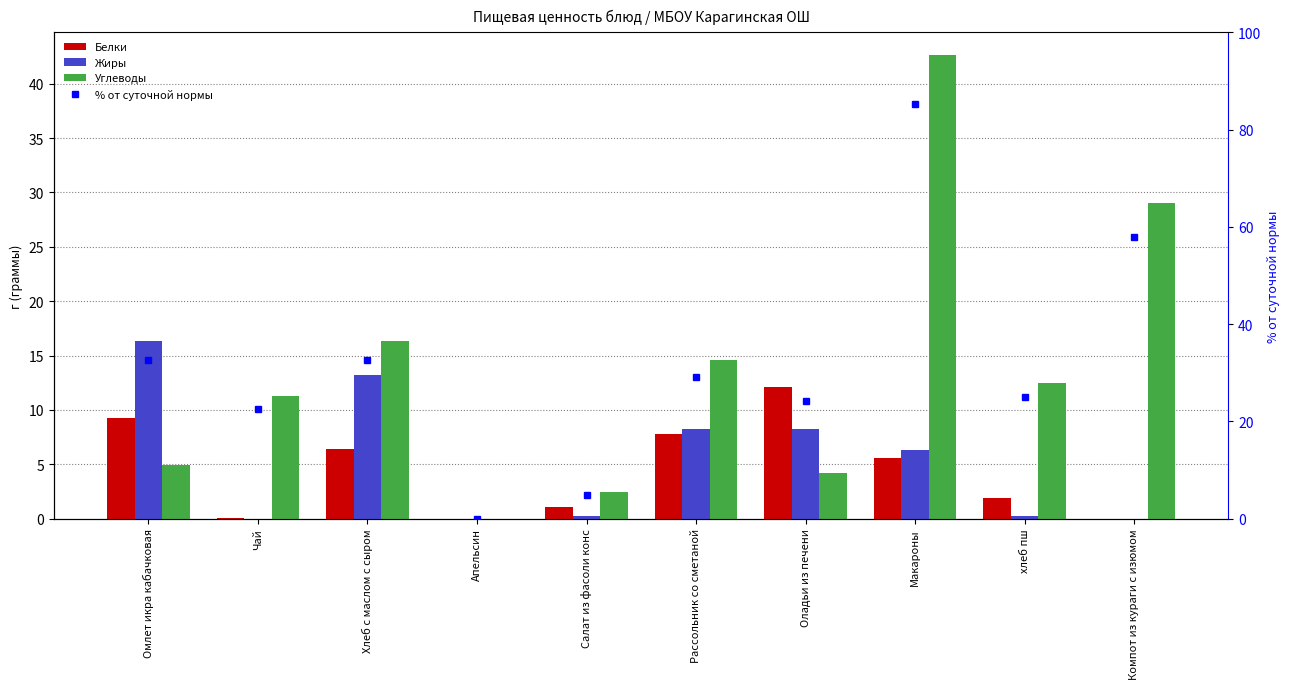

What is the difference between the maximum and minimum values in the Углеводы series?

42.6